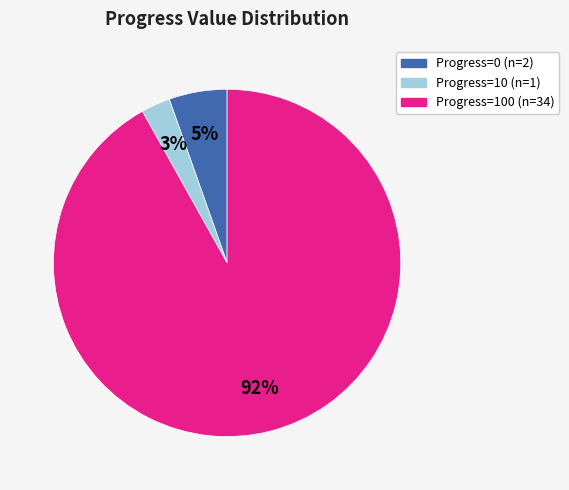

Is there any slice that represents more than half of the pie?

Yes